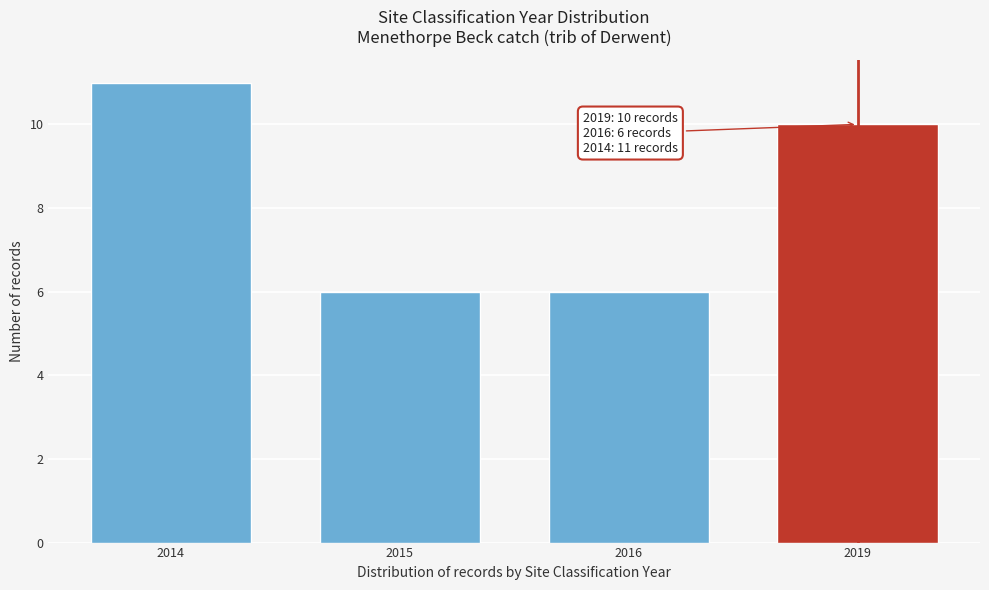

Reading left to right, list all the values displayed in this chart.

11	6	6	10